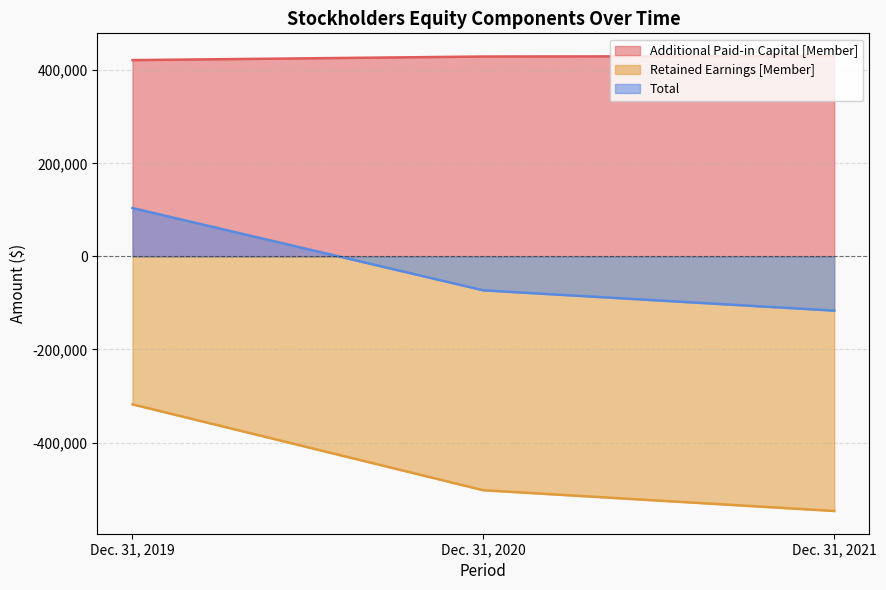

Which series has the largest total across all categories?

Additional Paid-in Capital [Member]